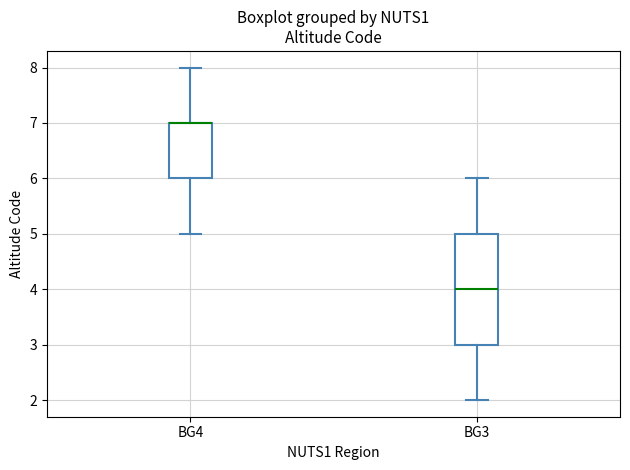

Reading left to right, read every box against the y-axis: the position of its median line, the range the box covers, and the ends of its whiskers. The values are not printed on the chart, so give them approximately, as read against the axis.

BG4: median 7 (drawn on the box's upper edge), box 6 to 7, whiskers 5 to 8
BG3: median 4, box 3 to 5, whiskers 2 to 6